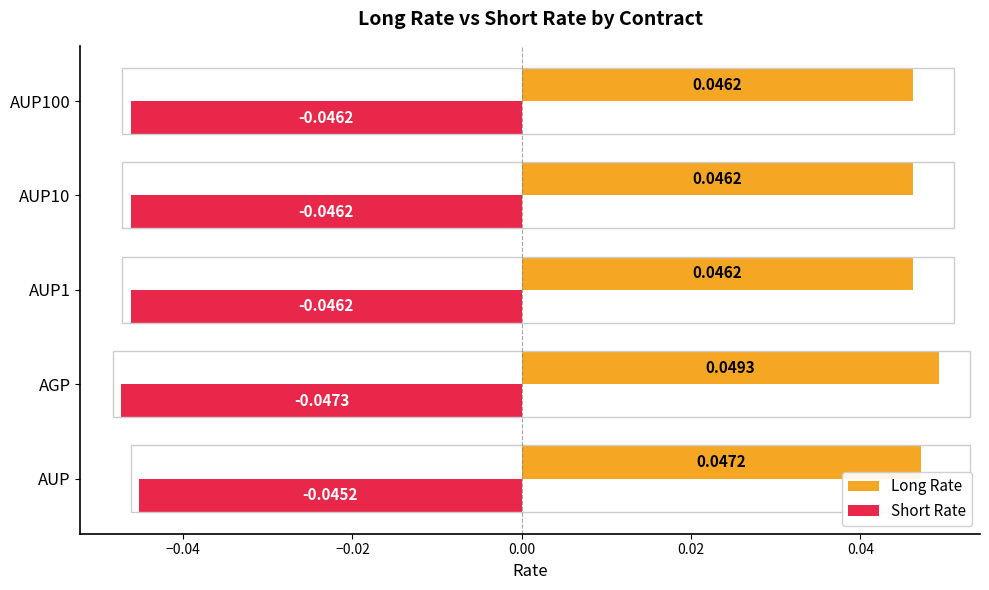

Rank the series by their average value, from highest to lowest.

Long Rate, Short Rate